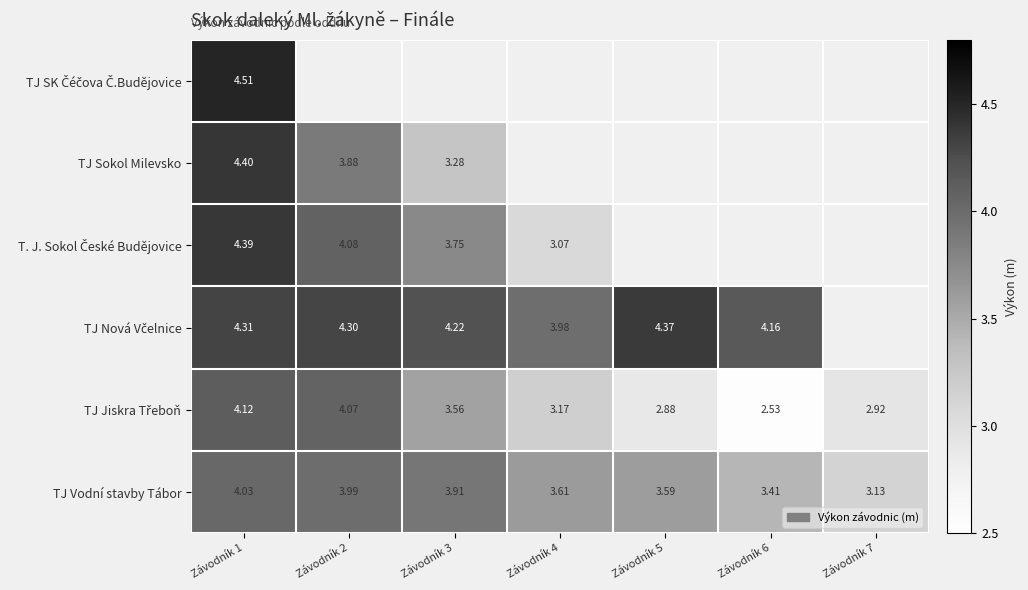

Which category has the lowest value in the T. J. Sokol České Budějovice series?

Závodník 4